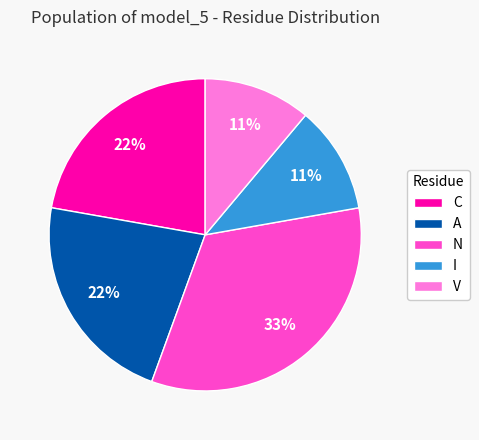

To the nearest percent, what is the difference between the N and C slice percentages?

11%